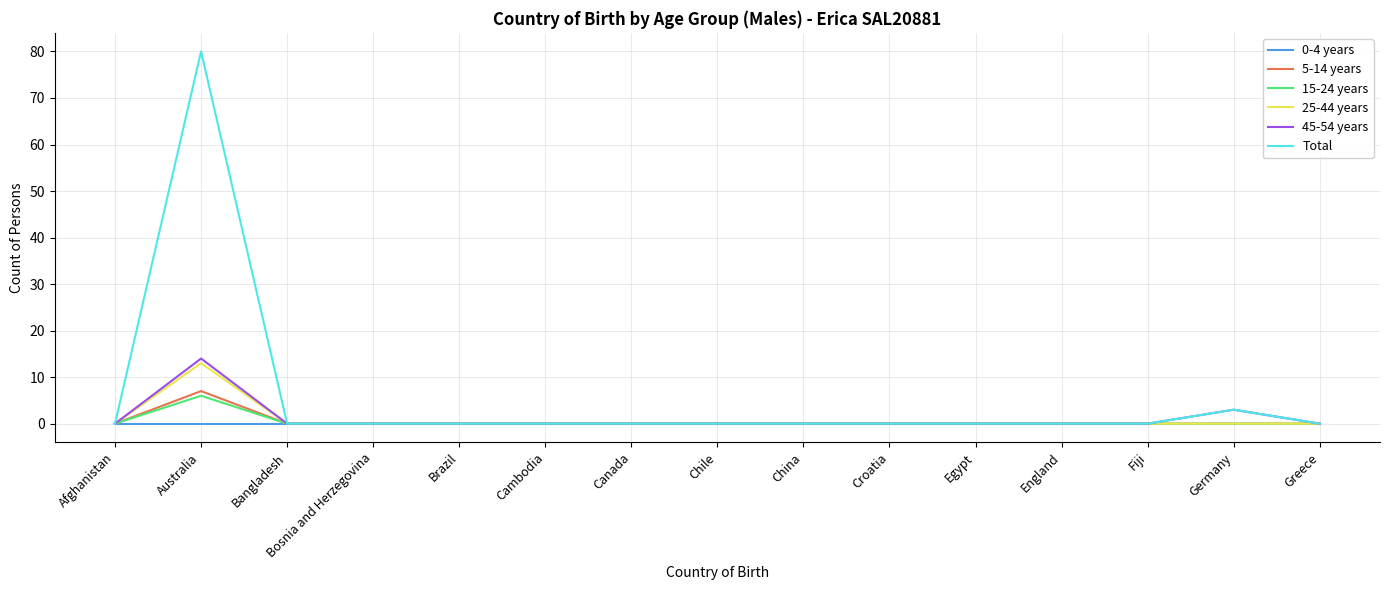

How many lines are shown in the chart?

6